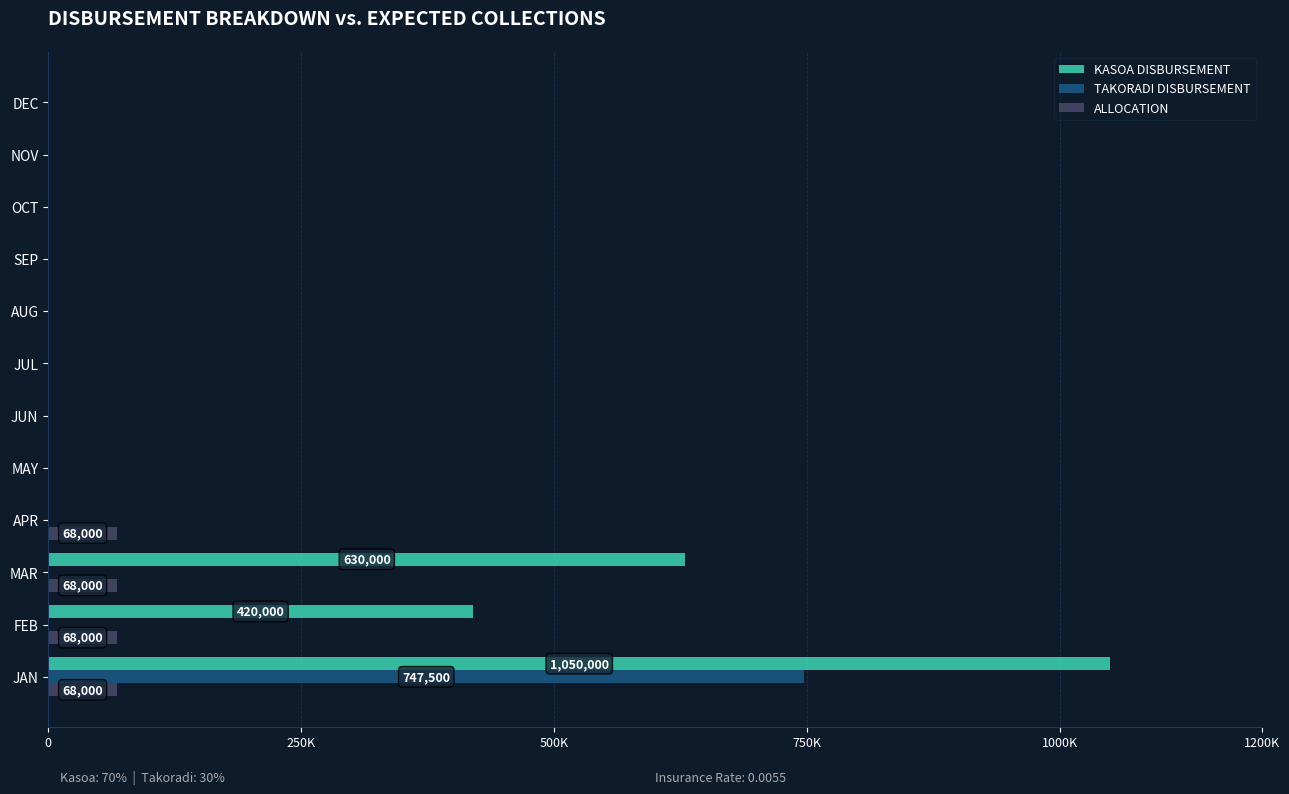

What are all the series names shown in the legend?

KASOA DISBURSEMENT, TAKORADI DISBURSEMENT, ALLOCATION